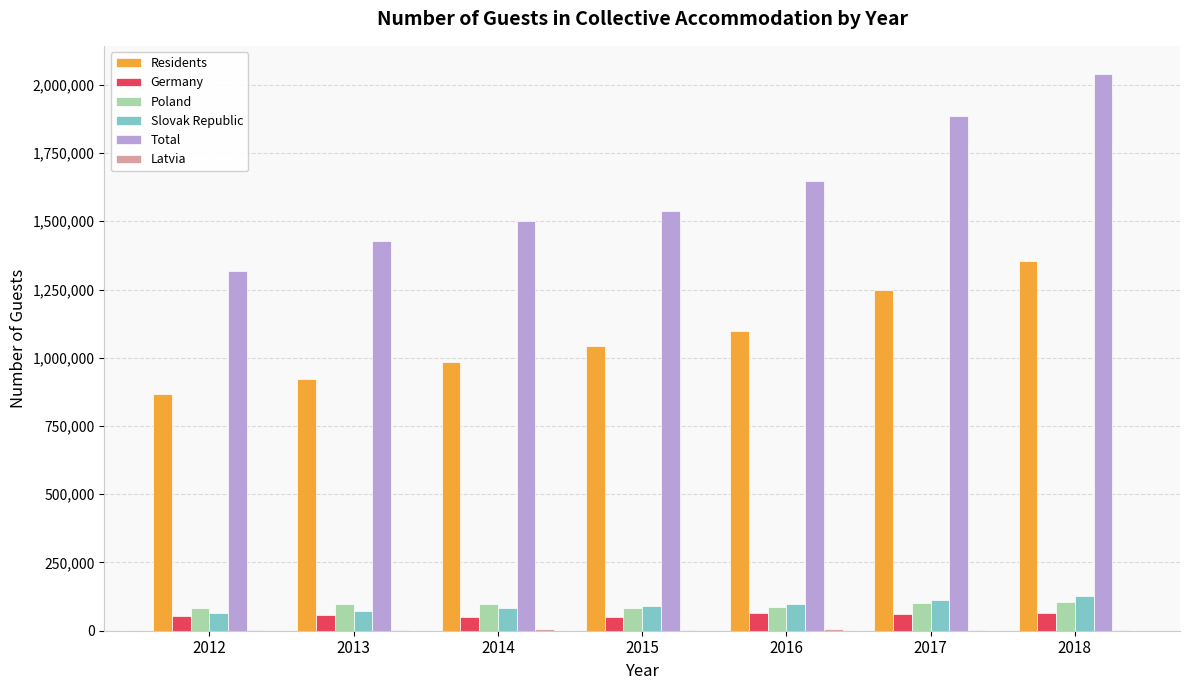

What is the sum of the Poland values at 2018 and 2017?

206283